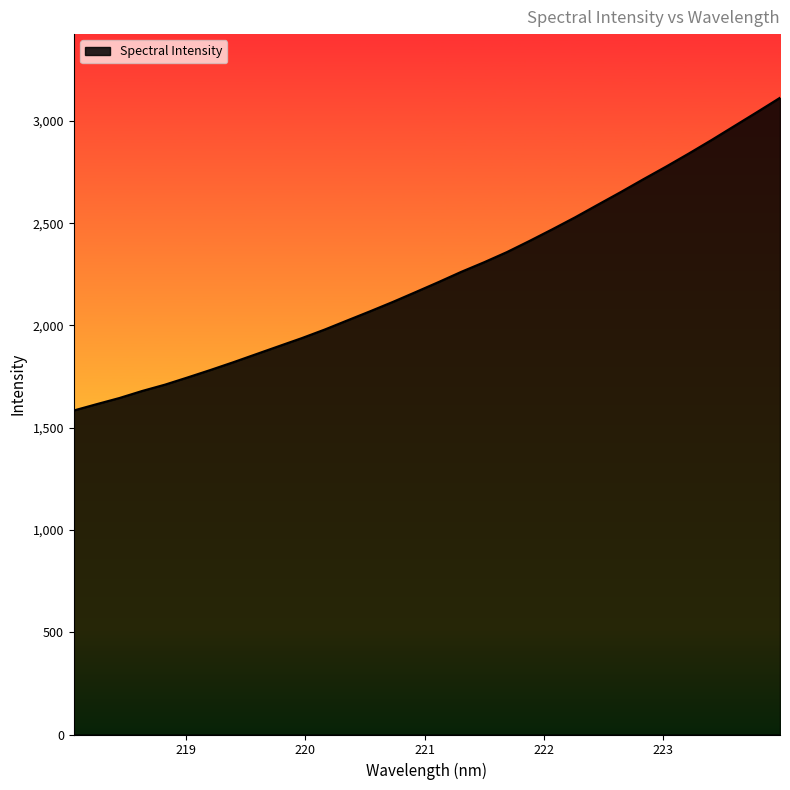

What is the difference between the maximum and minimum values?

1528.8